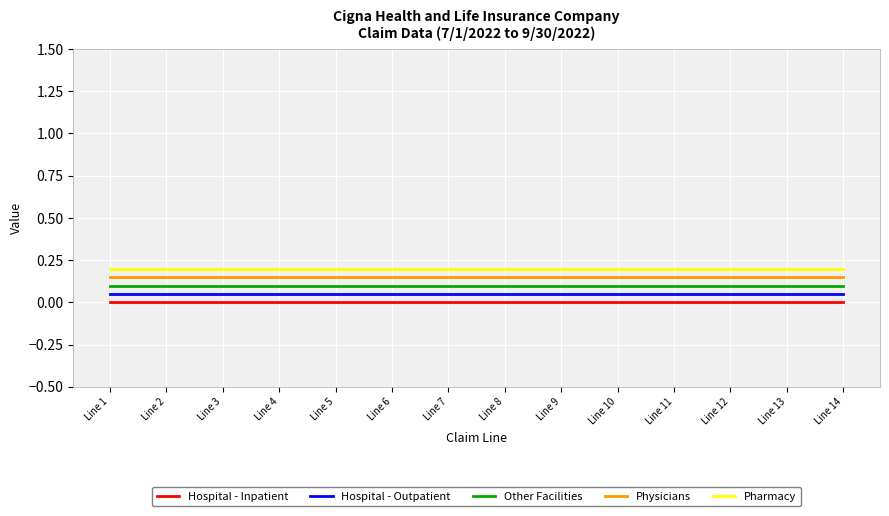

At Line 4, list the series in order from smallest to largest.

Hospital - Inpatient, Hospital - Outpatient, Other Facilities, Physicians, Pharmacy